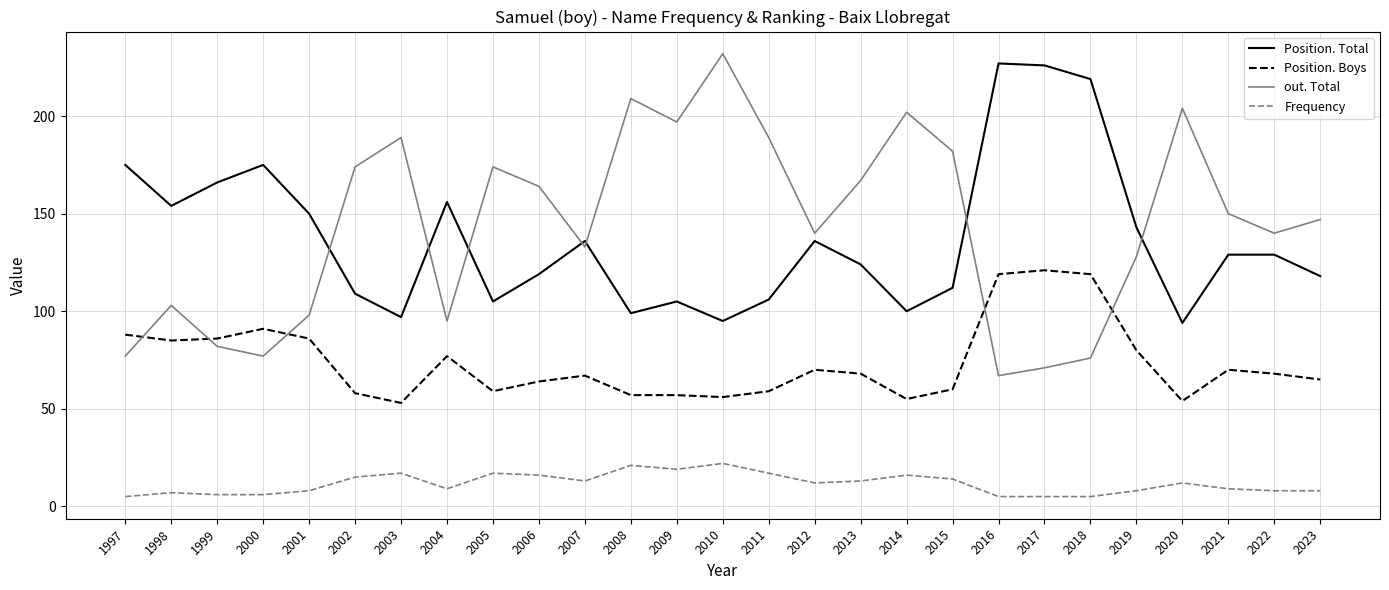

At how many categories does at least one series exceed 191?

8